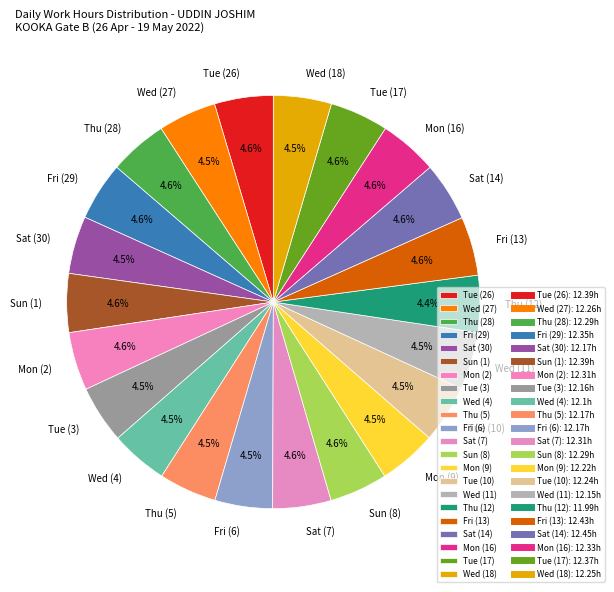

Approximately how many times larger is the value at Sat (14) compared to Thu (28)?

1.0